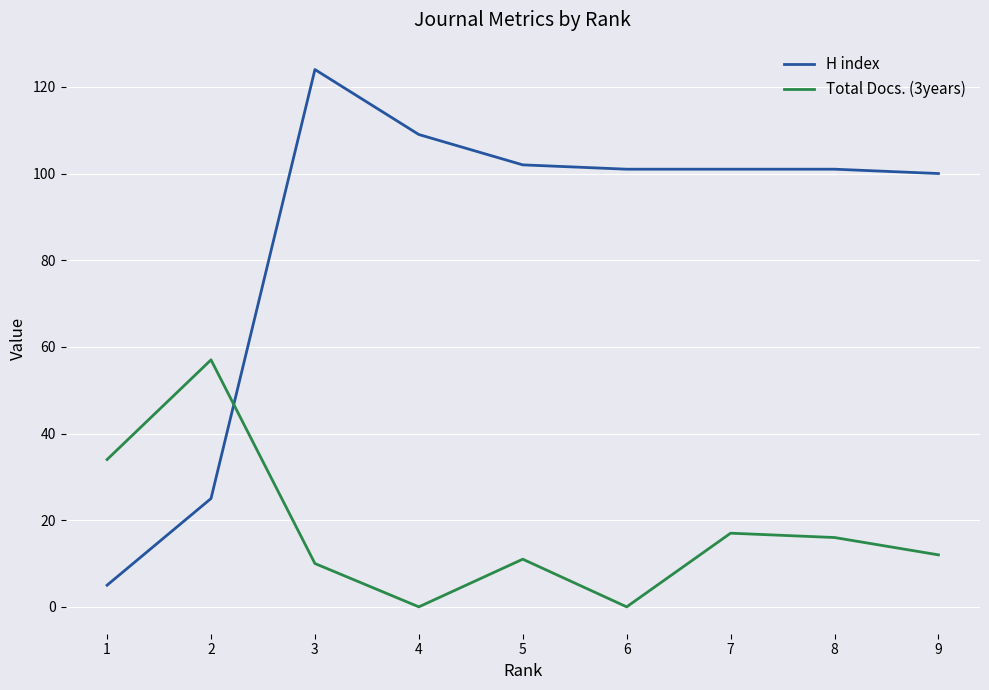

Which series has the largest range (max minus min)?

H index